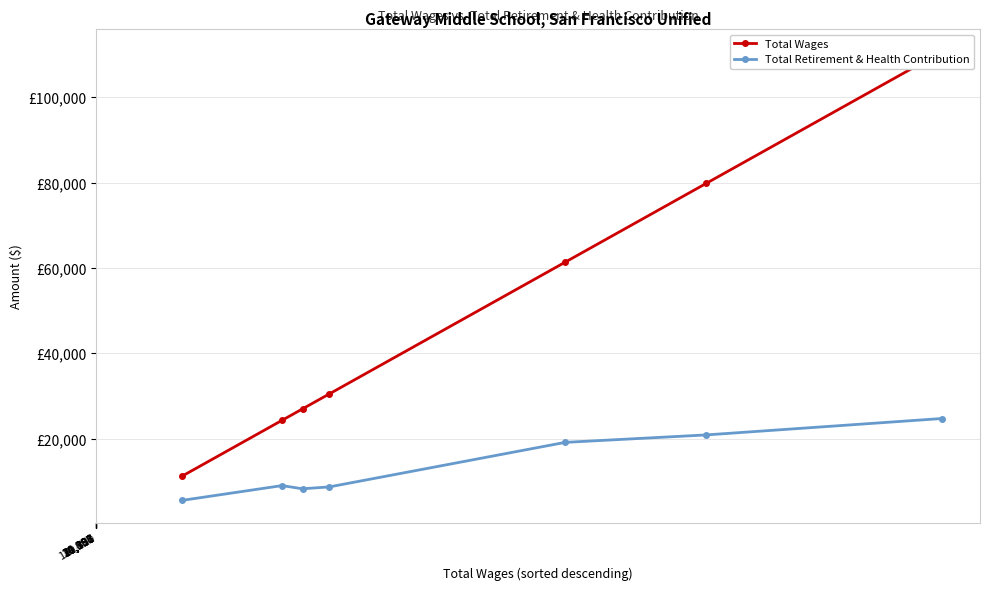

What is the difference between the maximum and second lowest values in the Total Retirement & Health Contribution series?

16476